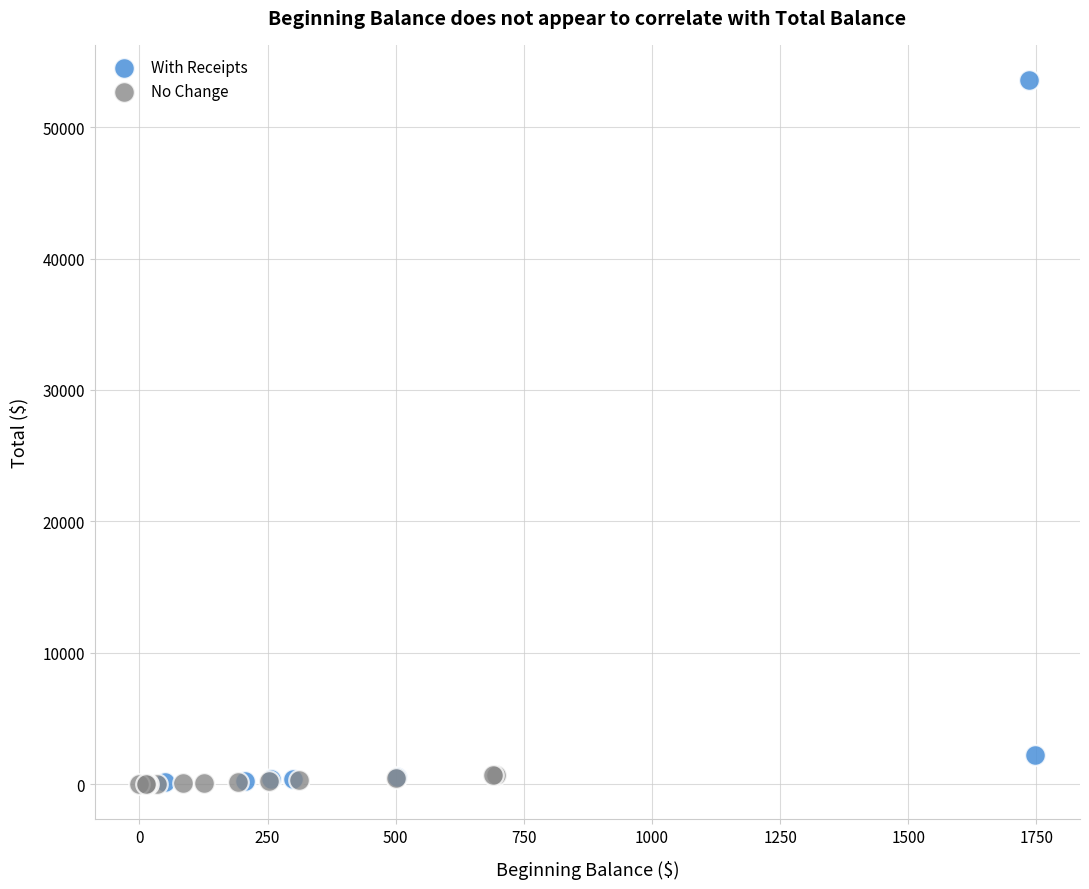

What are all the series names shown in the legend?

With Receipts, No Change